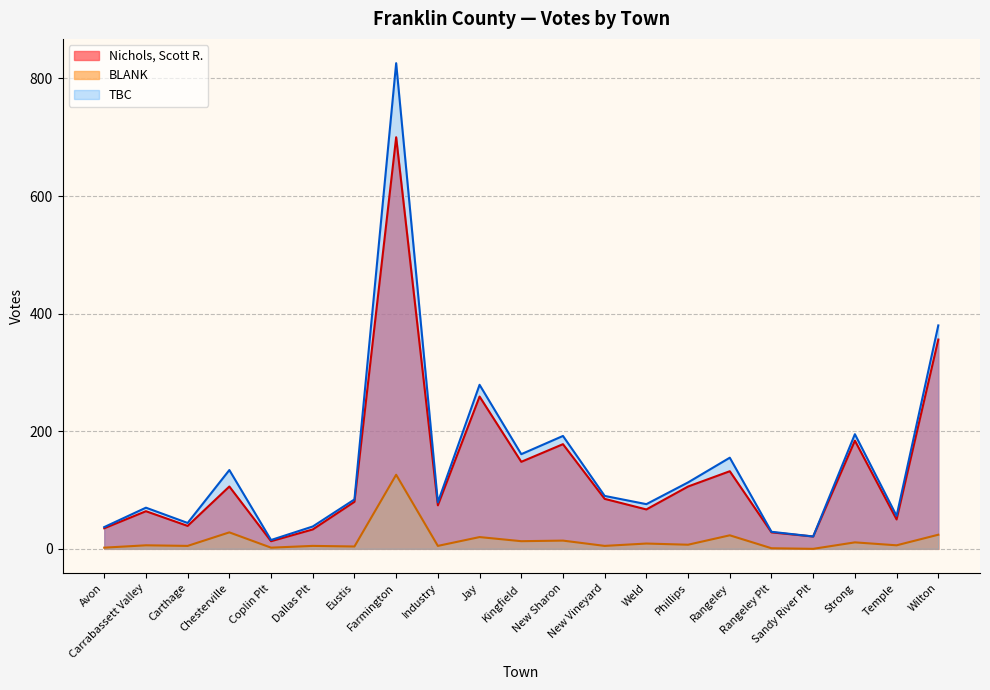

How many values in the BLANK series are below 6?

9